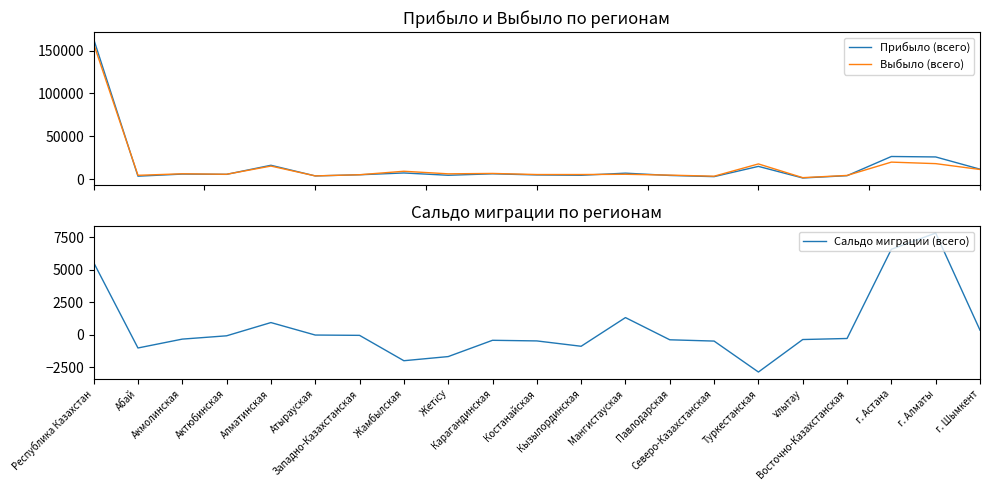

Where do Прибыло (всего) and Выбыло (всего) first cross each other?

Республика Казахстан and Абай